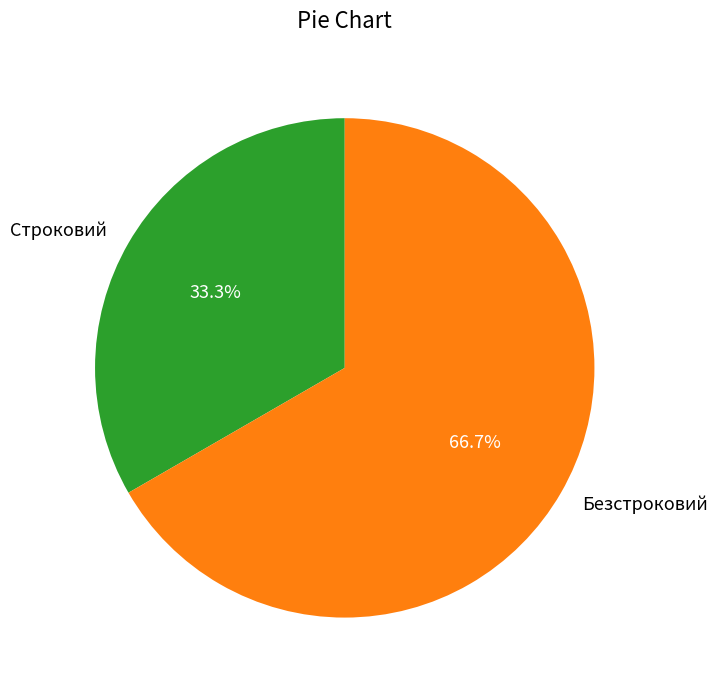

Approximately how many times larger is the value at Безстроковий compared to Строковий?

2.0